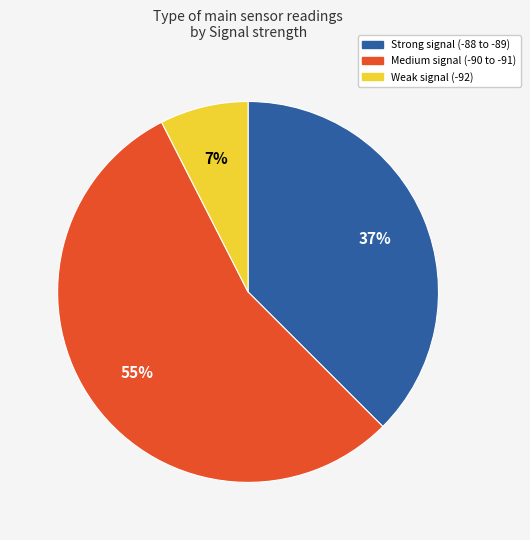

Is there a majority slice in this chart?

Yes